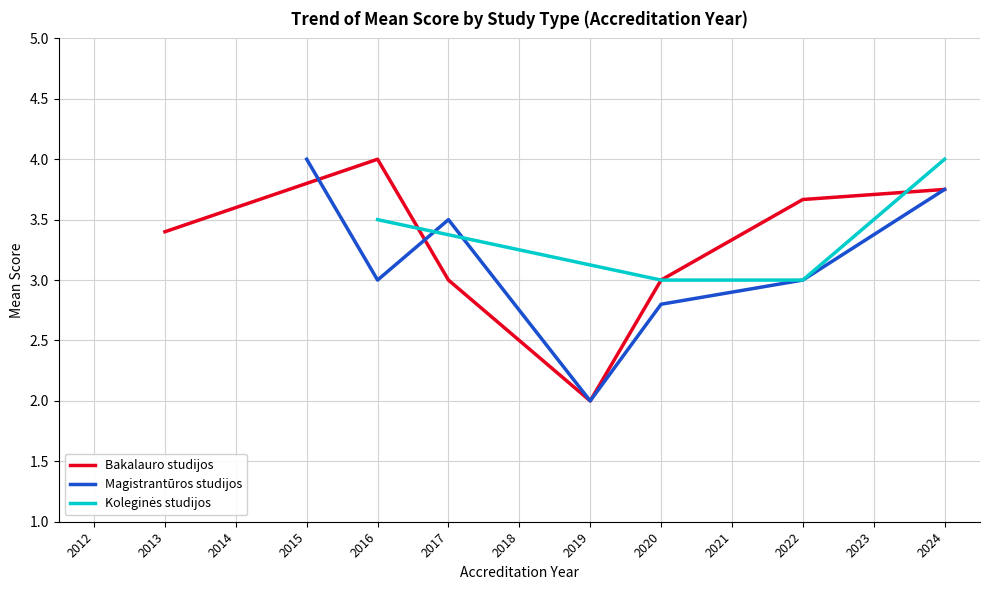

True or false: Bakalauro studijos has a value of 5.9 at 2022.

False